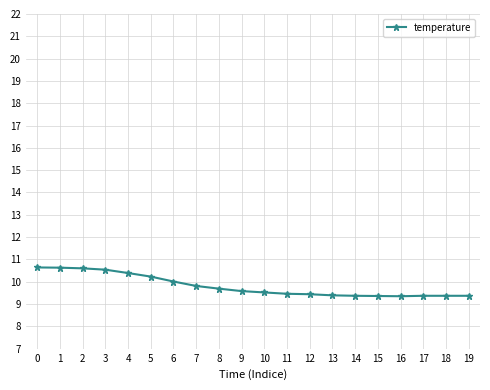

What is the difference between the maximum and minimum values?

1.3